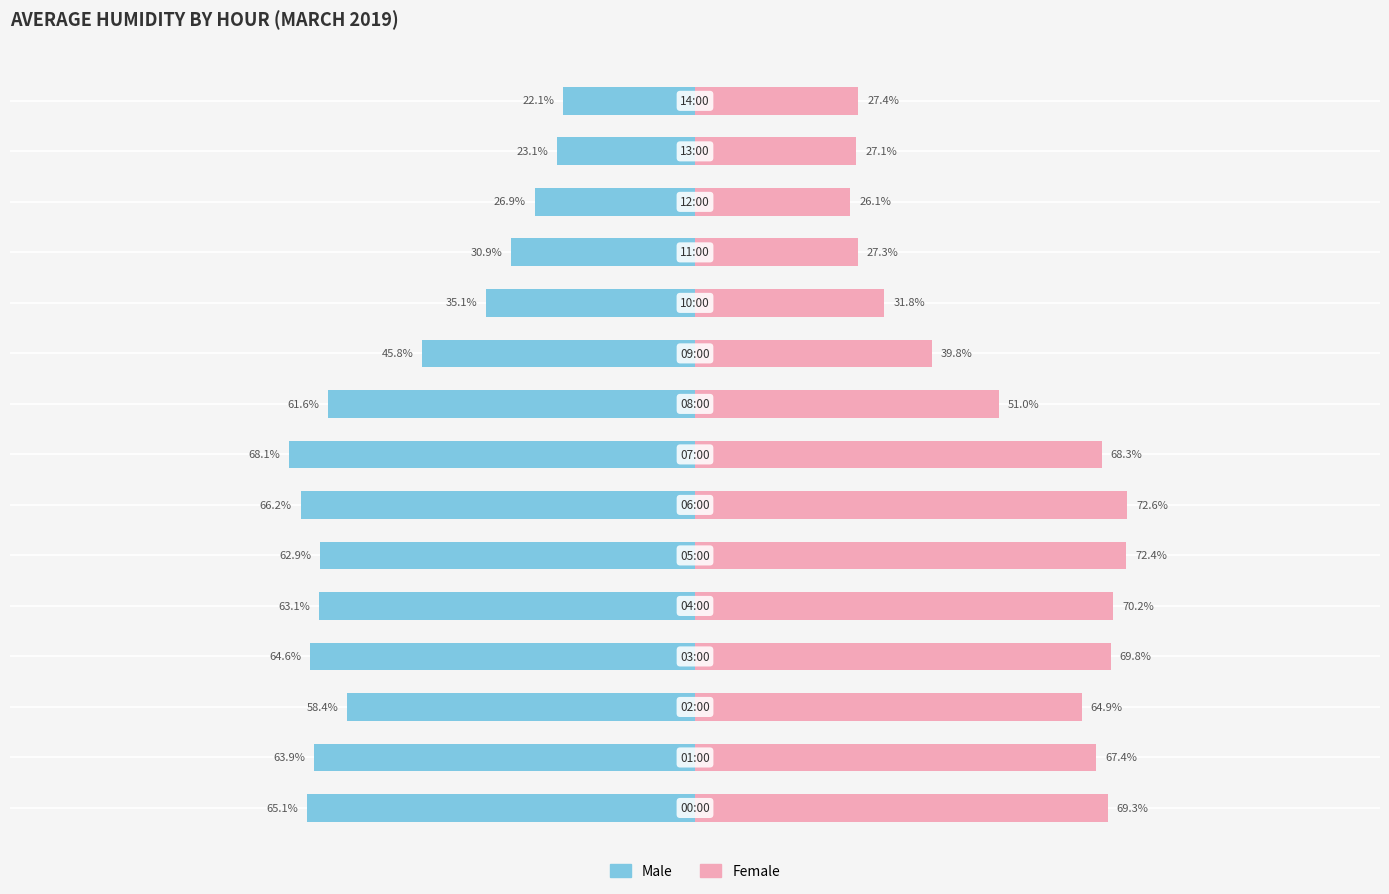

Rank the series at 13 from highest to lowest value.

Female, Male